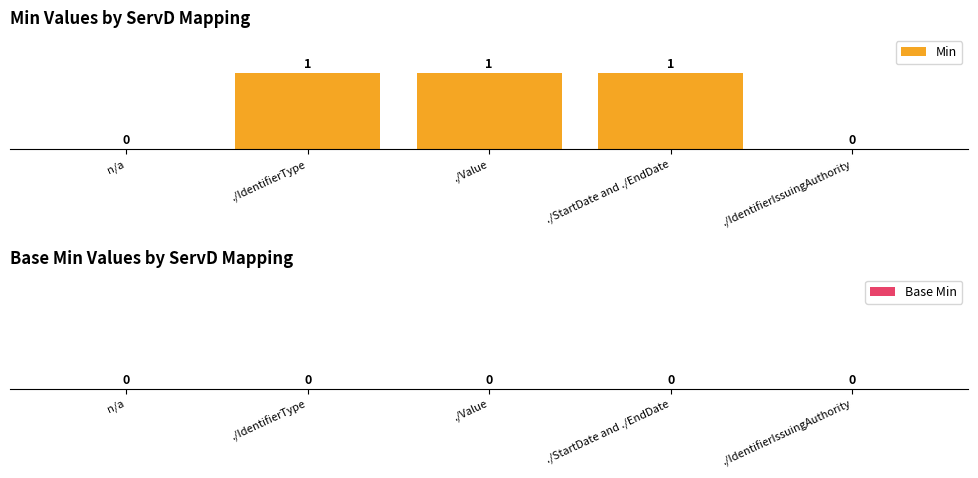

How many values are between 0 and 1?

5